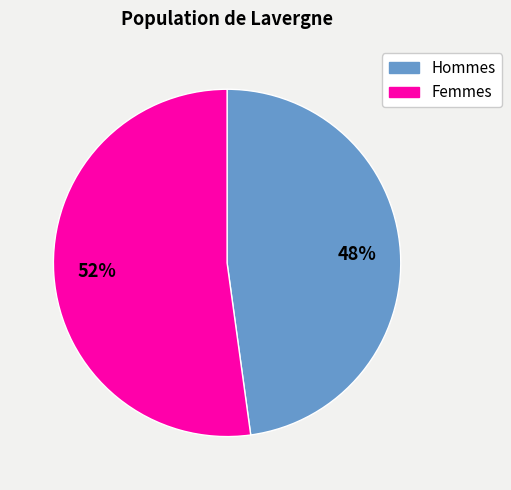

To the nearest percent, what is the difference between the largest and smallest slice percentages?

4%